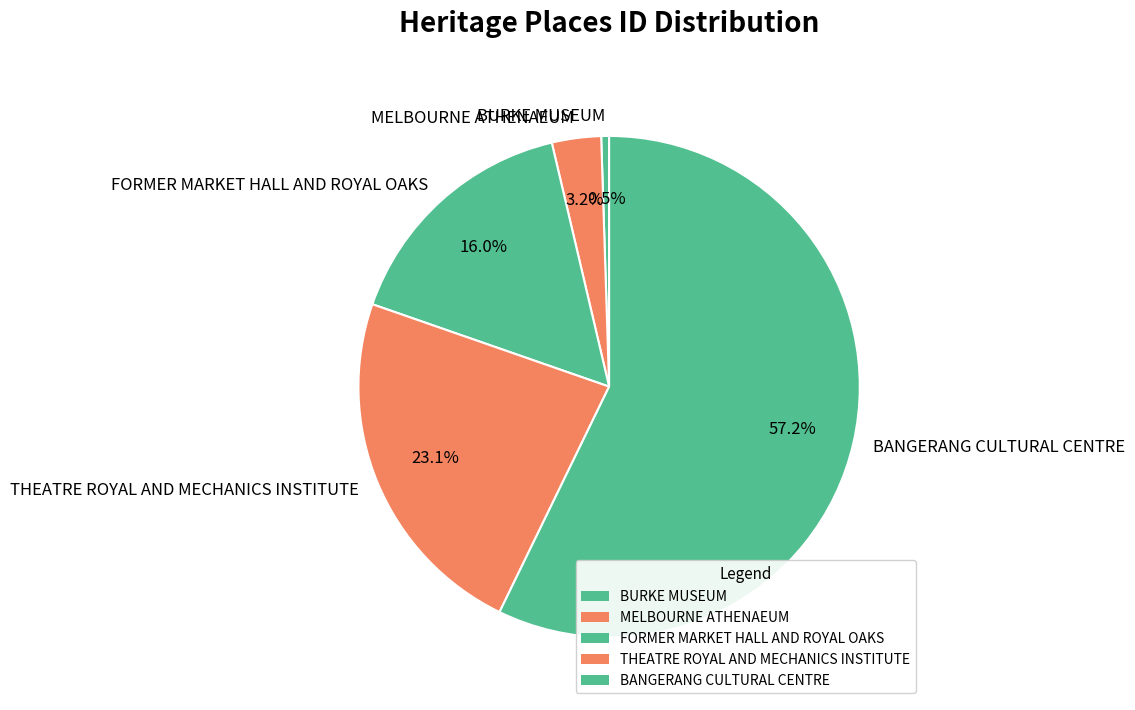

To the nearest percent, what is the difference between the MELBOURNE ATHENAEUM and BANGERANG CULTURAL CENTRE slice percentages?

54%